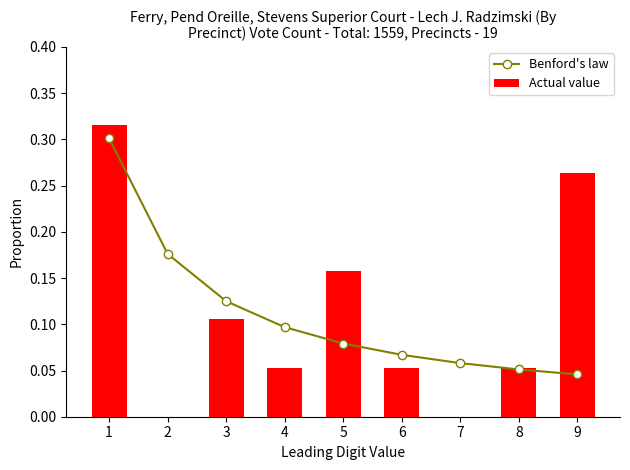

How many categories are shown in the chart?

9